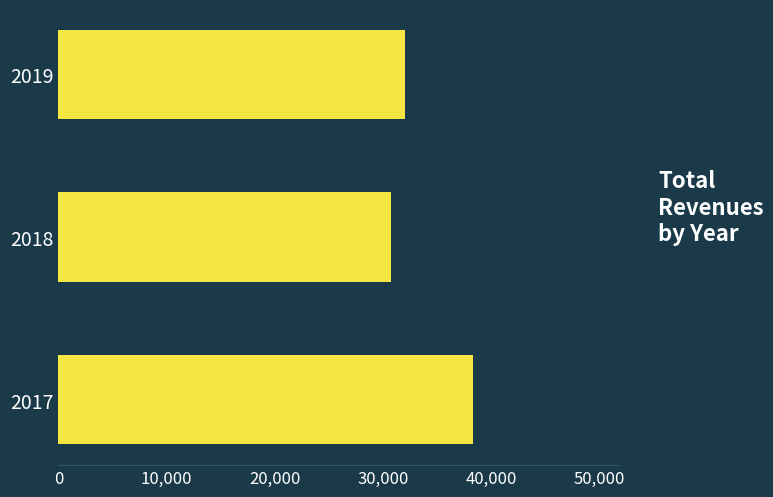

How many series are shown in this chart?

1